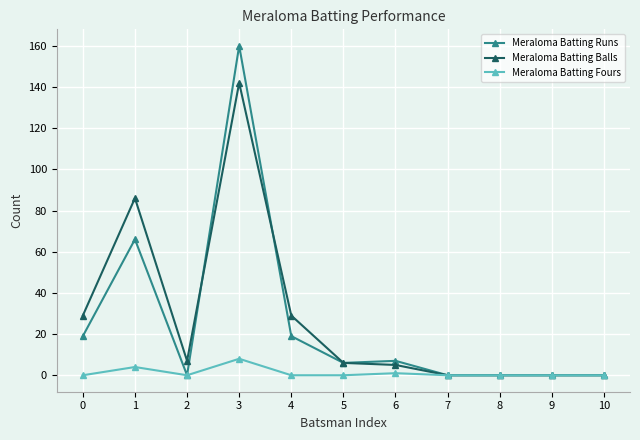

Rank the series at 1 from highest to lowest value.

Meraloma Batting Balls, Meraloma Batting Runs, Meraloma Batting Fours